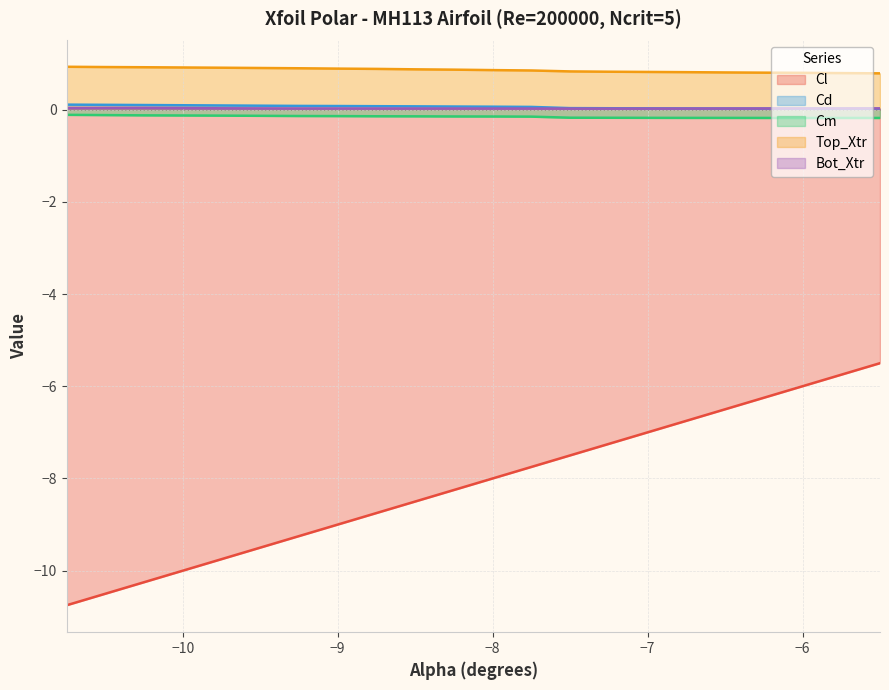

What is the difference between the maximum and minimum values in the Top_Xtr series?

0.1